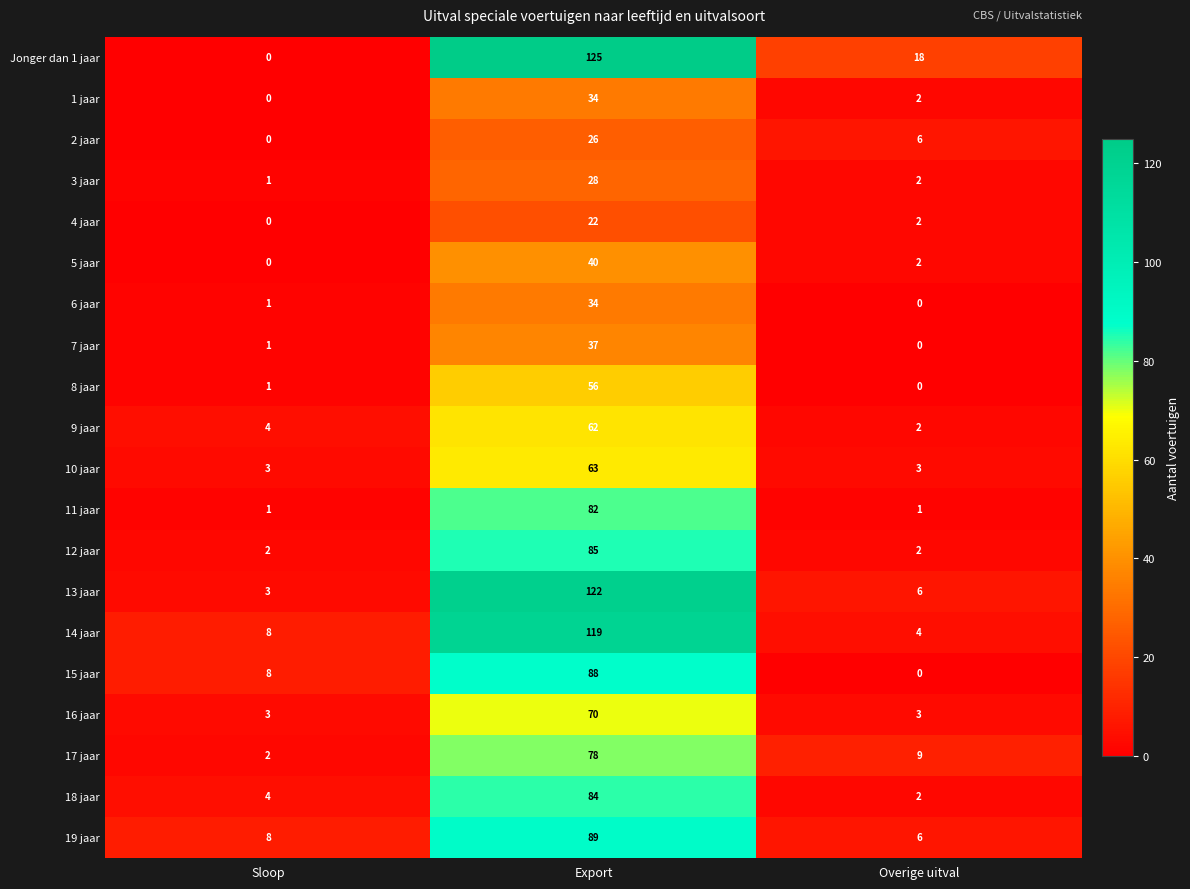

Which category has the lowest value in the 5 jaar series?

Sloop